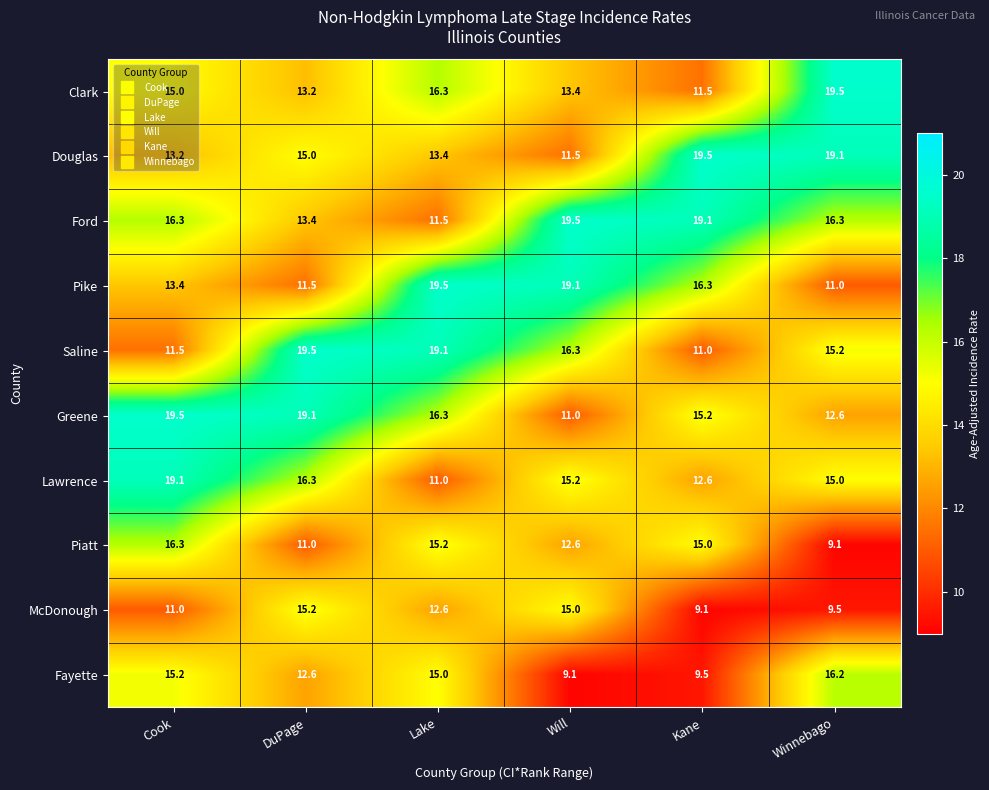

What is the difference between the second highest and second lowest values in the Piatt series?

4.2